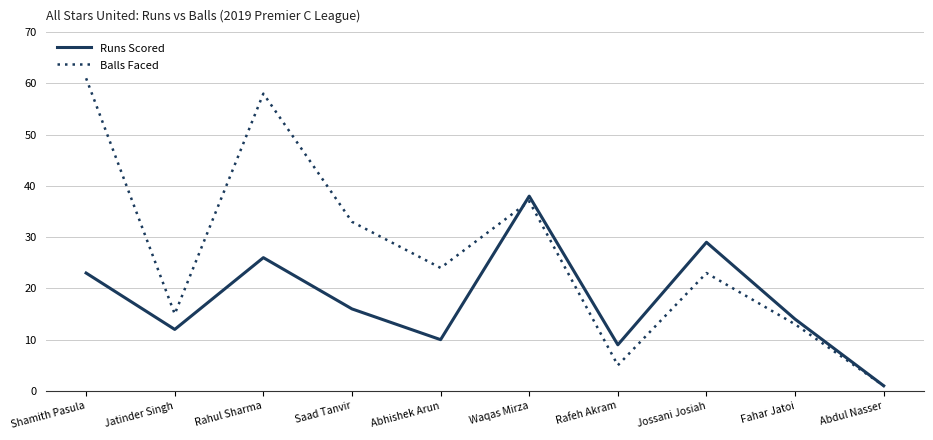

At which label is Balls Faced closest to 31?

Saad Tanvir